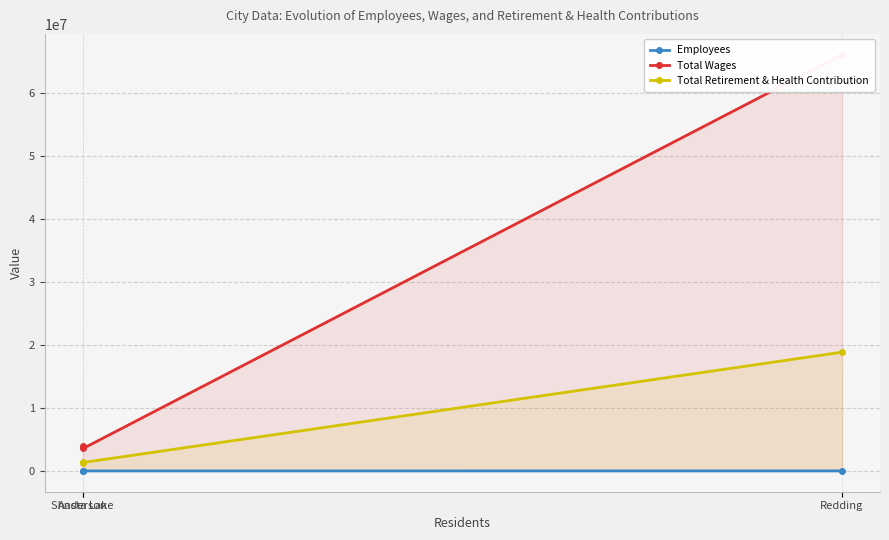

Rank the categories by Total Retirement & Health Contribution value from lowest to highest.

Shasta Lake, Anderson, Redding